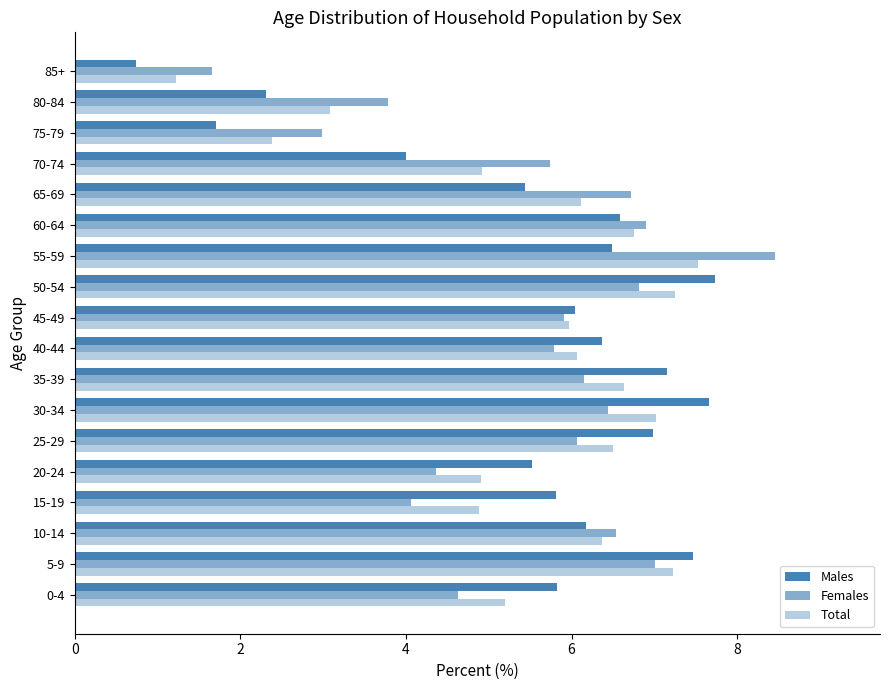

Where does the Males series first go above 6?

5-9